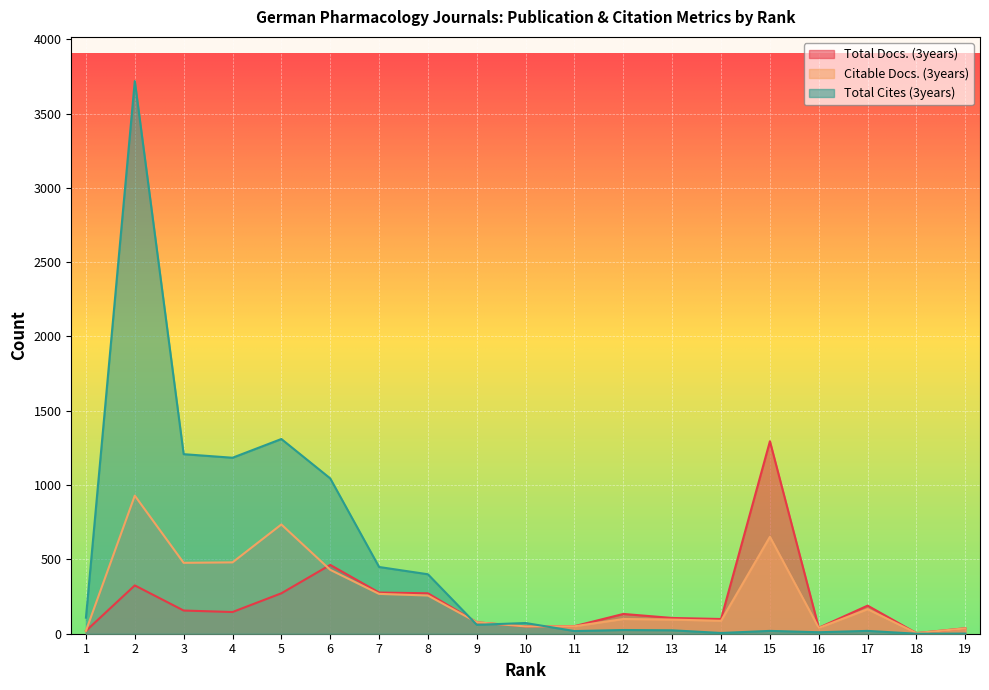

Where do Total Cites (3years) and Citable Docs. (3years) first cross each other?

8 and 9